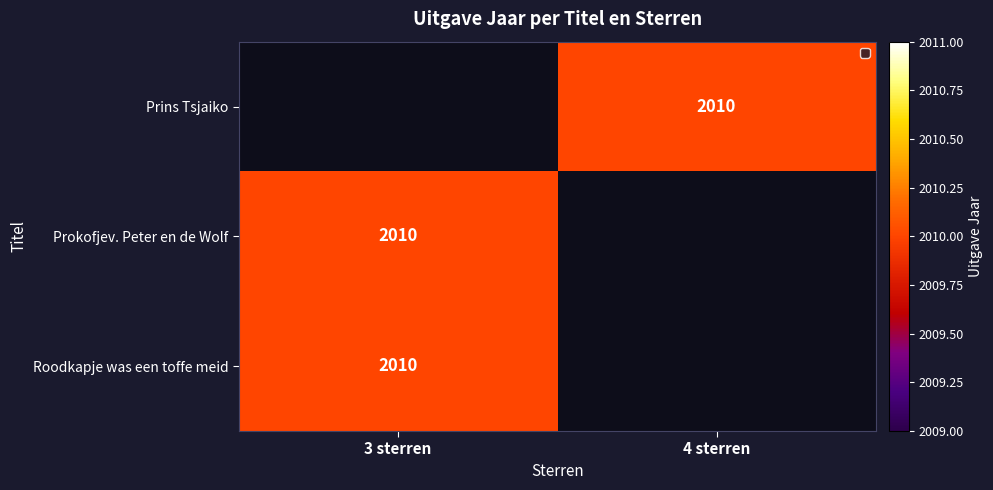

Which category has the lowest value across all series?

4 sterren